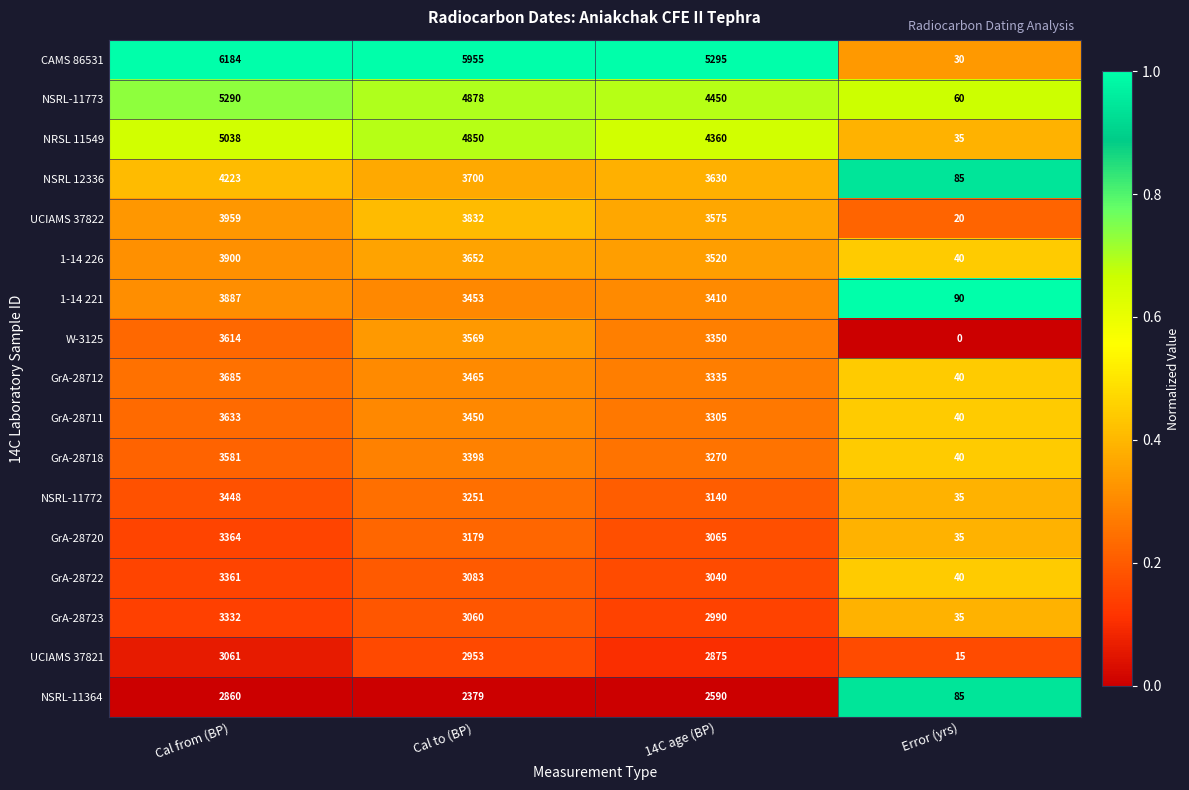

Is the value of W-3125 at Cal to (BP) greater than the value of 1-14 221 at Cal from (BP)?

No